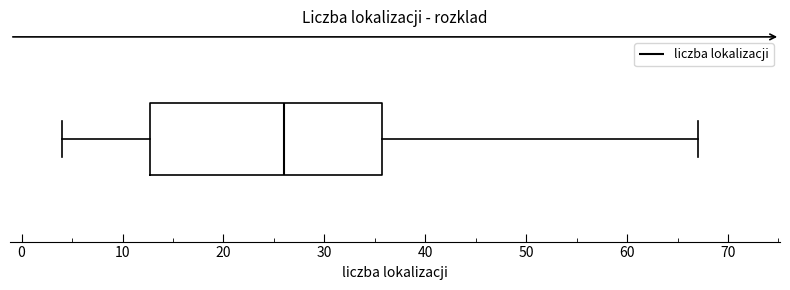

Where is the left edge of the box on the x-axis? The values are not printed on the chart, so give them approximately, as read against the axis.

13